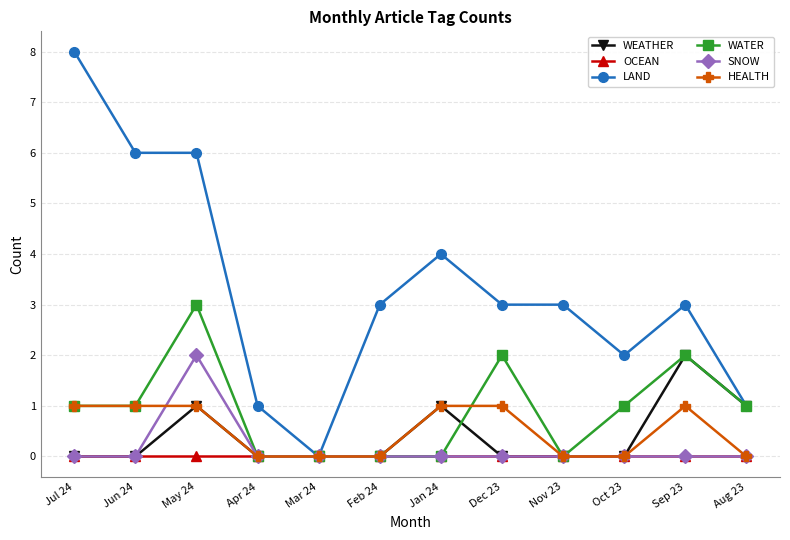

How many lines are shown in the chart?

6